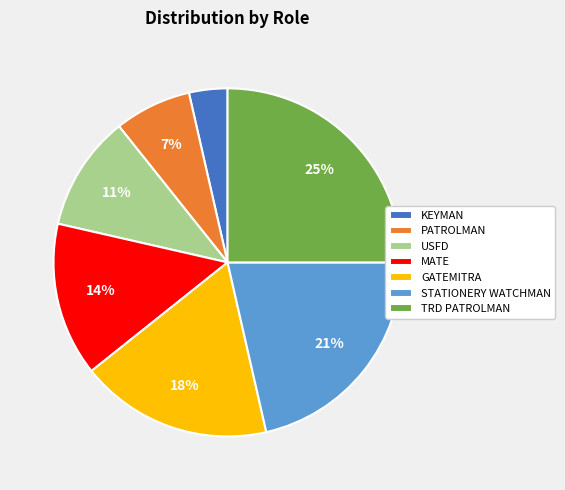

Rank the categories by value from lowest to highest.

KEYMAN, PATROLMAN, USFD, MATE, GATEMITRA, STATIONERY WATCHMAN, TRD PATROLMAN